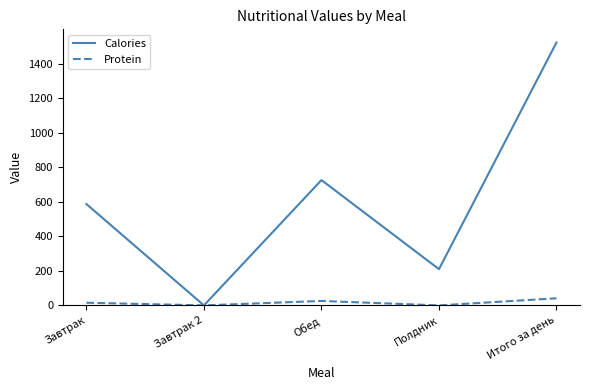

What is the highest value of the Calories series?

1523.4